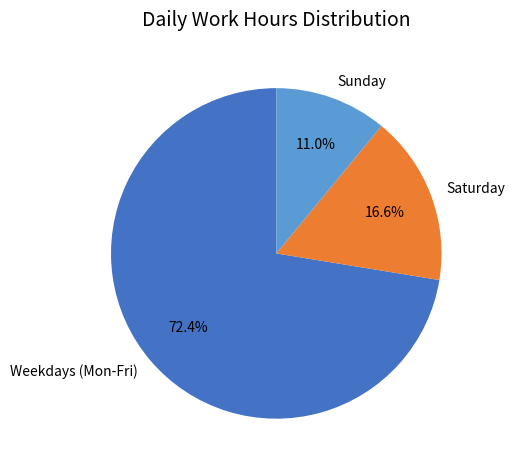

Which slice represents more than half of the pie?

Weekdays (Mon-Fri)